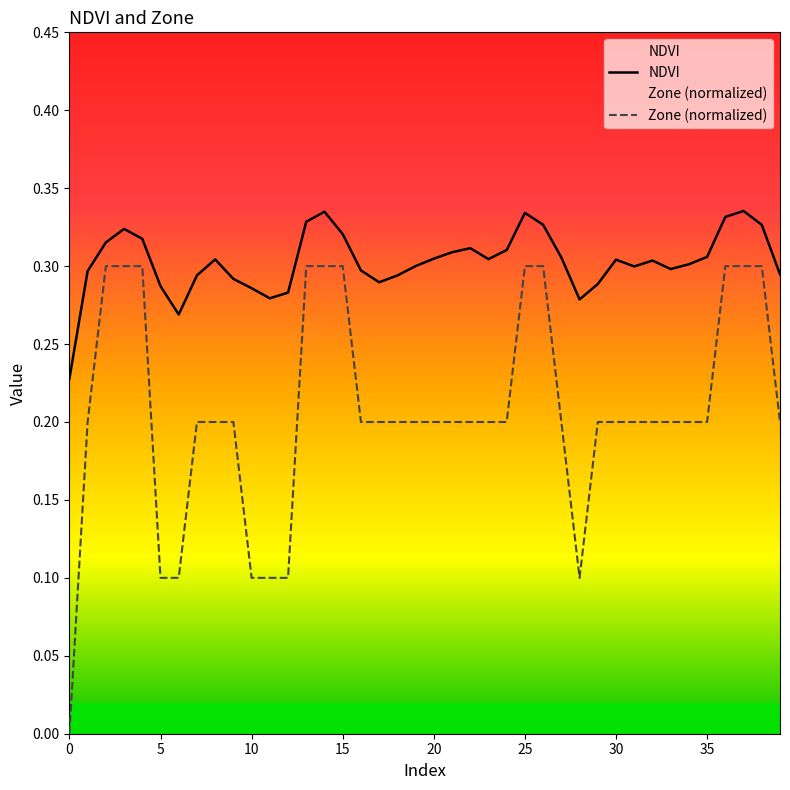

Is the value of Zone (normalized) at 11 greater than the value of NDVI at 24?

No